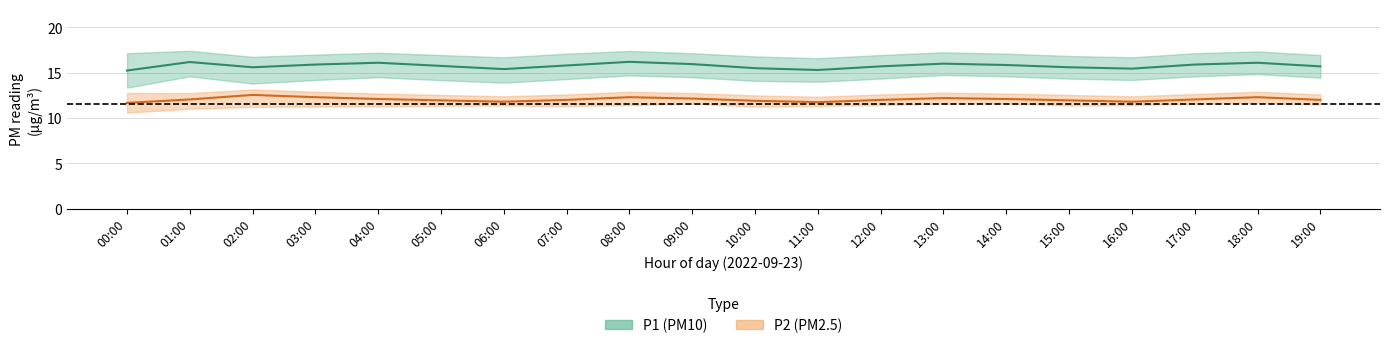

At which label does P1_upper first exceed 17?

00:00